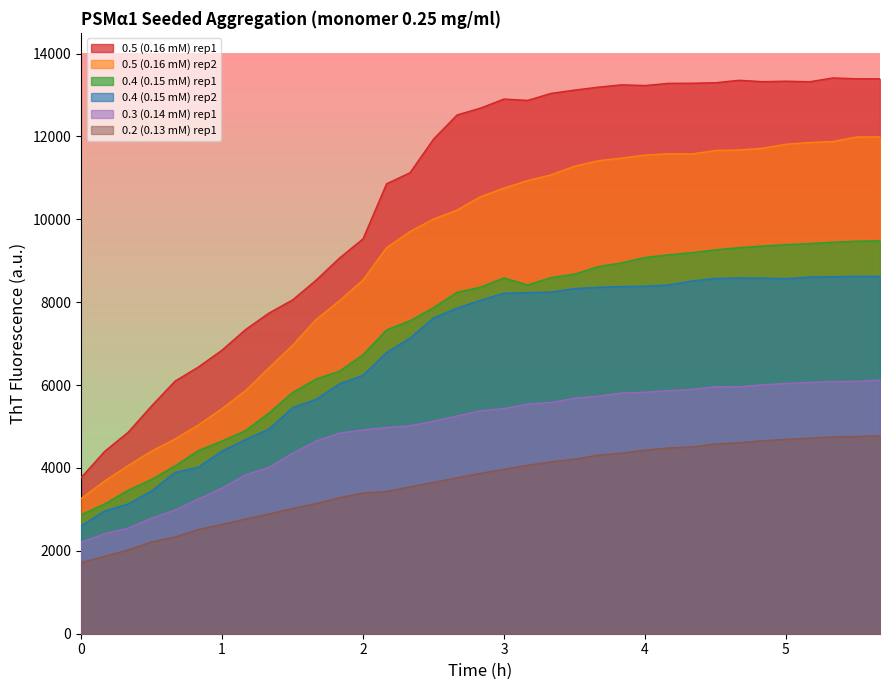

How many data points in 0.5 (0.16 mM) rep1 are above 12684?

17